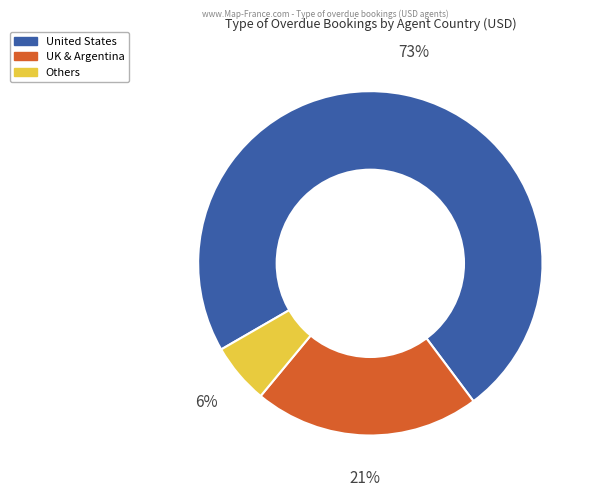

Is there a majority slice in this chart?

Yes